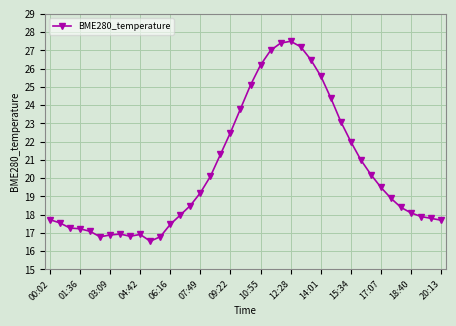

What is the value of the 6th point from the left?

16.8